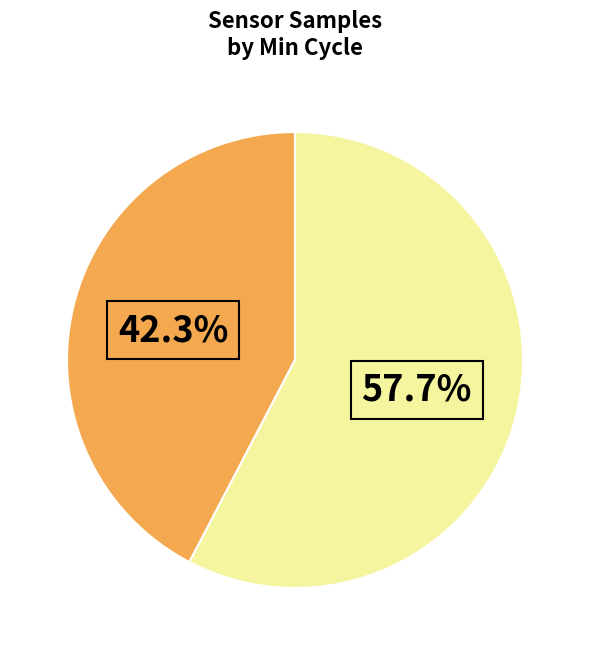

Does any single category account for the majority?

Yes